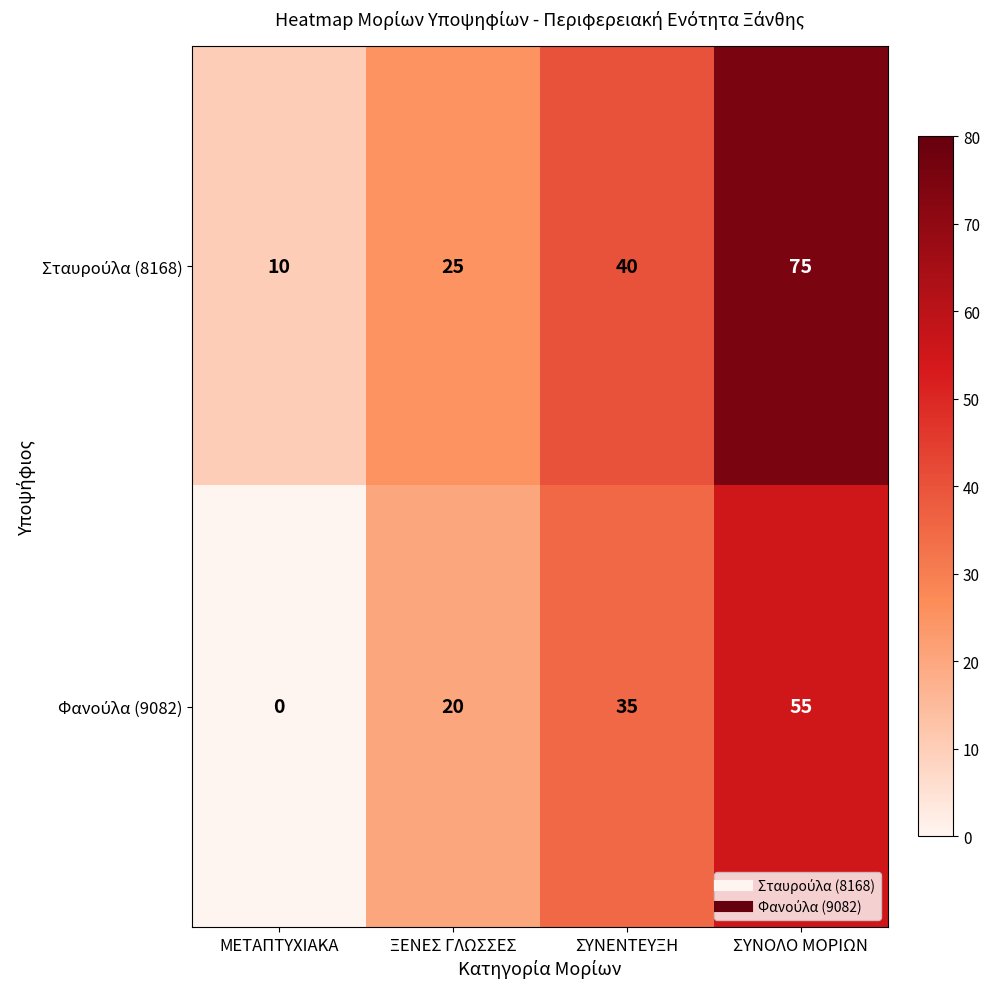

What is the greatest value displayed?

75